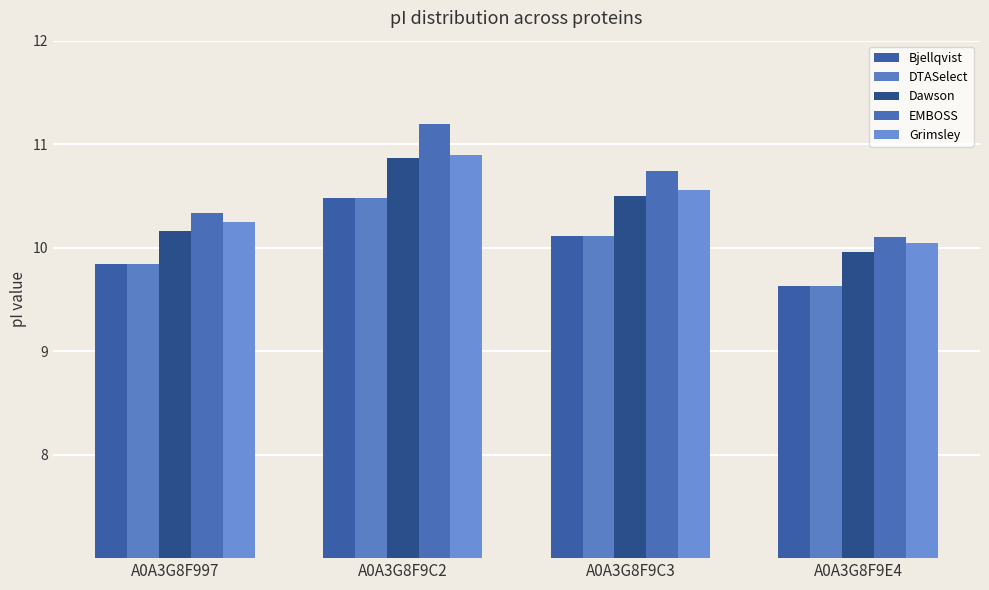

True or false: Dawson has a value of 10.9 at A0A3G8F9C2.

True